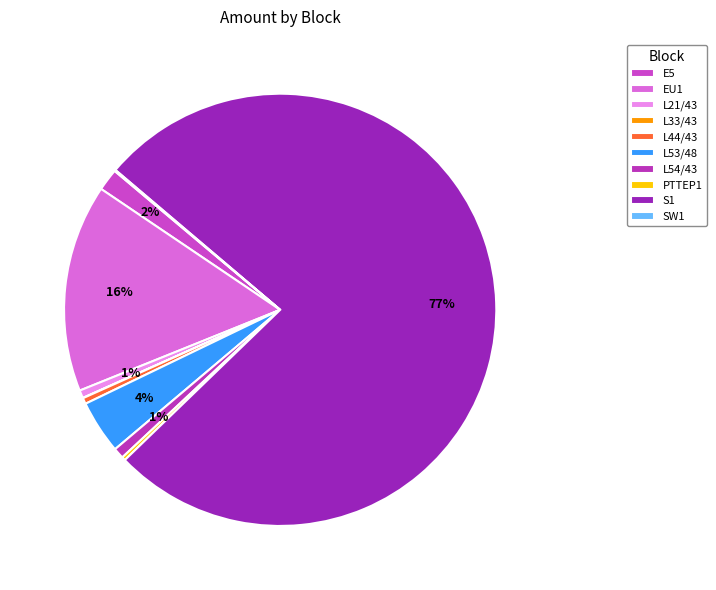

What is the largest slice in the pie chart?

S1